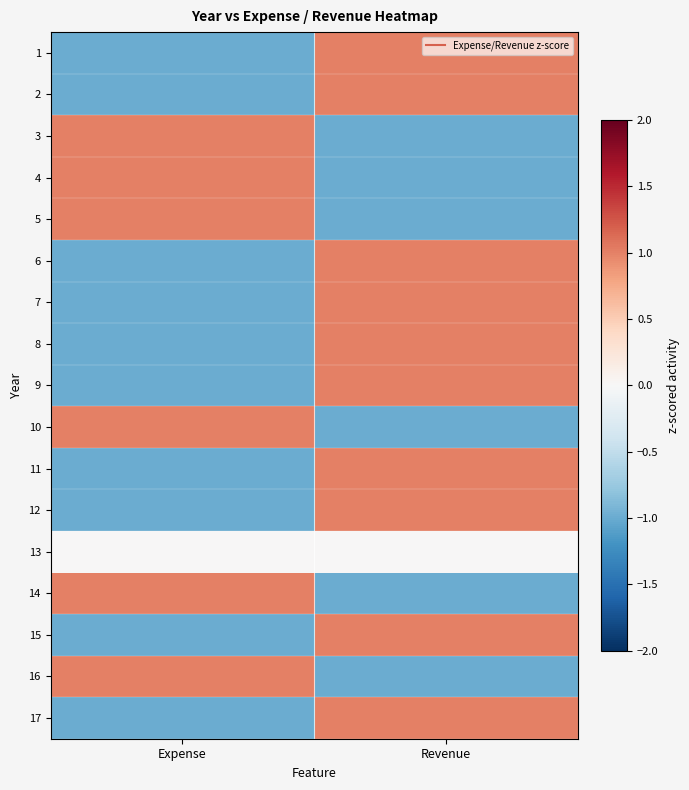

At how many categories does at least one series exceed 0?

2